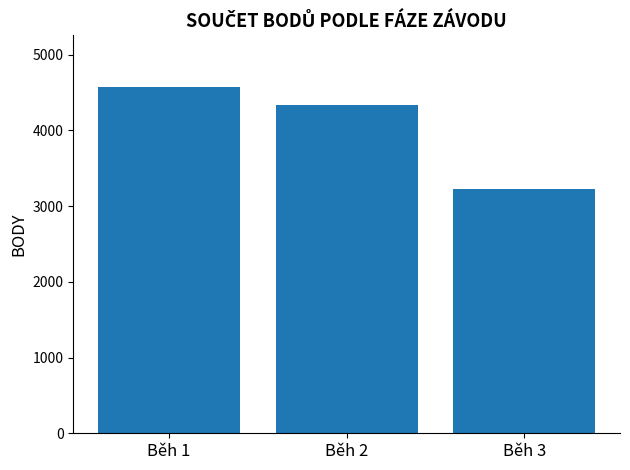

Between Běh 1 and Běh 3, which is larger?

Běh 1